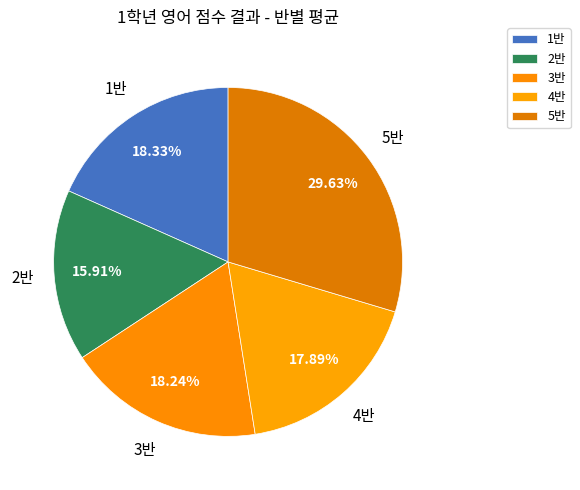

Which category has the smallest portion of the pie?

2반